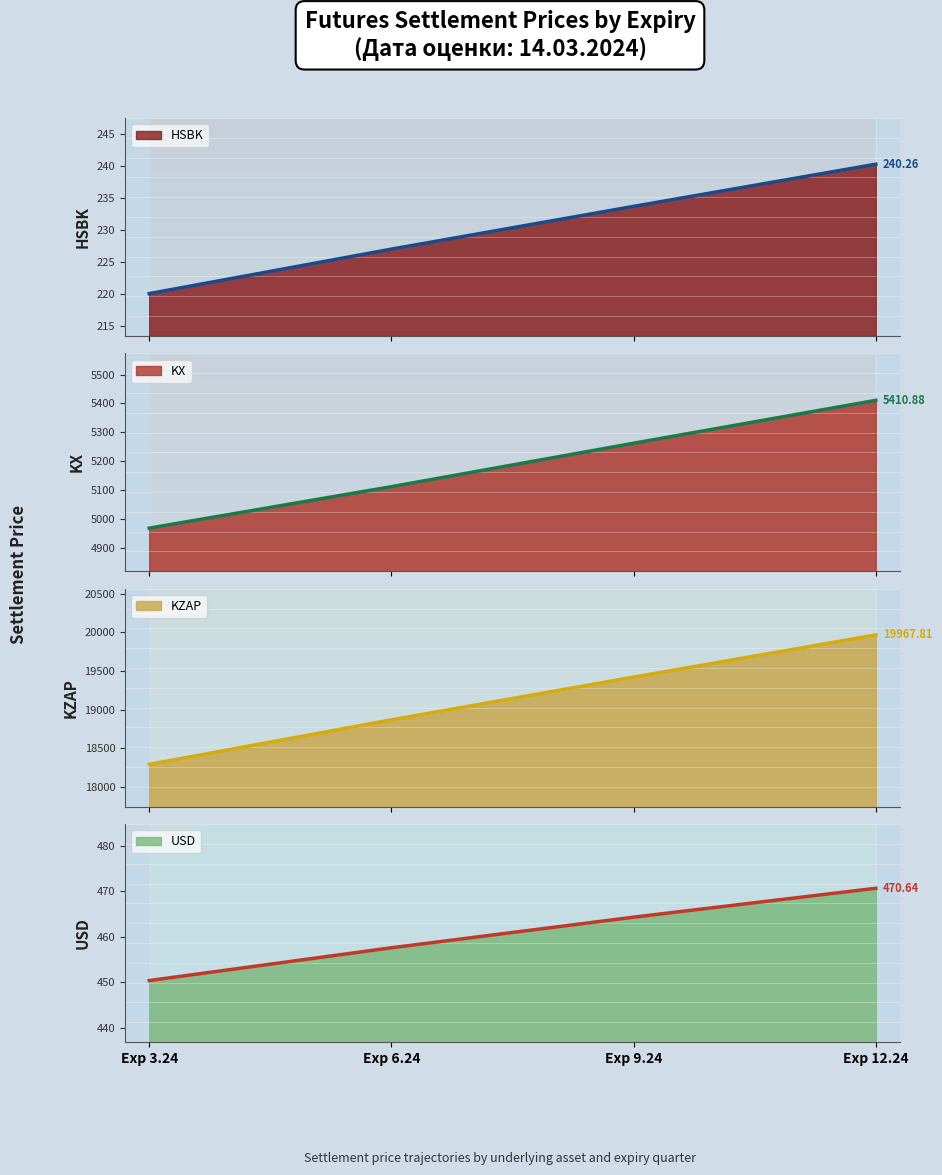

What is the difference between the maximum and minimum values in the KX price series?

441.7